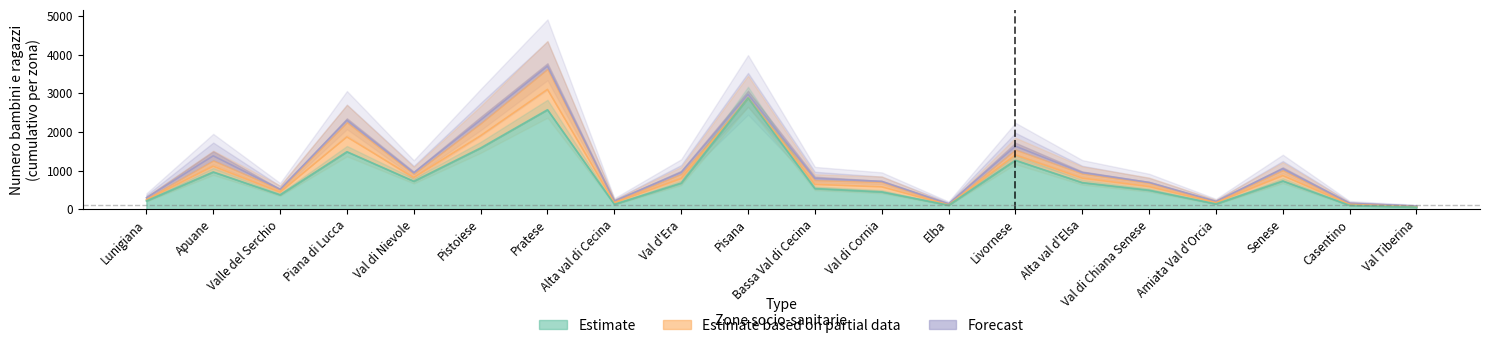

The value of Estimate at Lunigiana is 106. True or false?

False